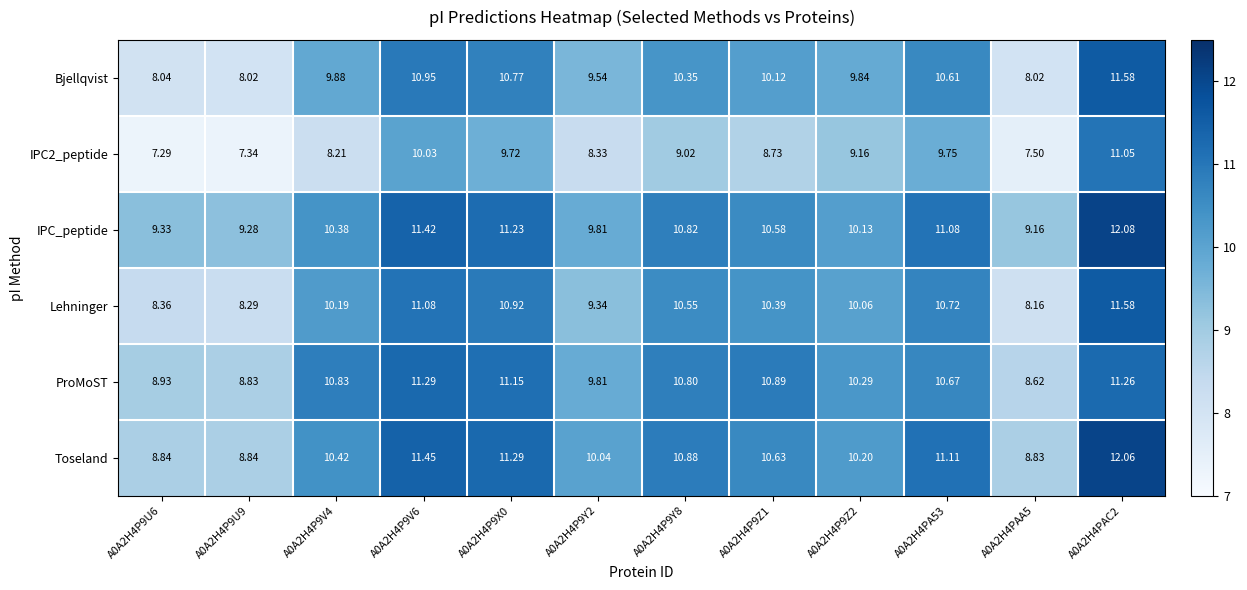

Is the value of Bjellqvist at A0A2H4P9Z2 greater than the value of Lehninger at A0A2H4PA53?

No